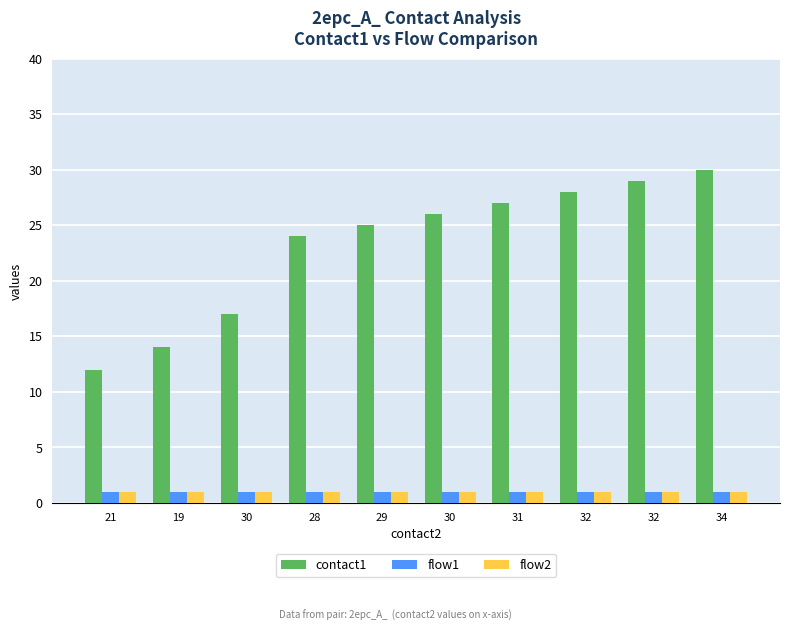

The value of flow2 at 32 is 0. True or false?

False